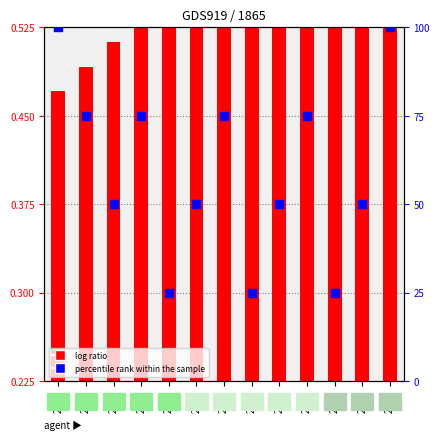

At how many categories does at least one series exceed 9?

13